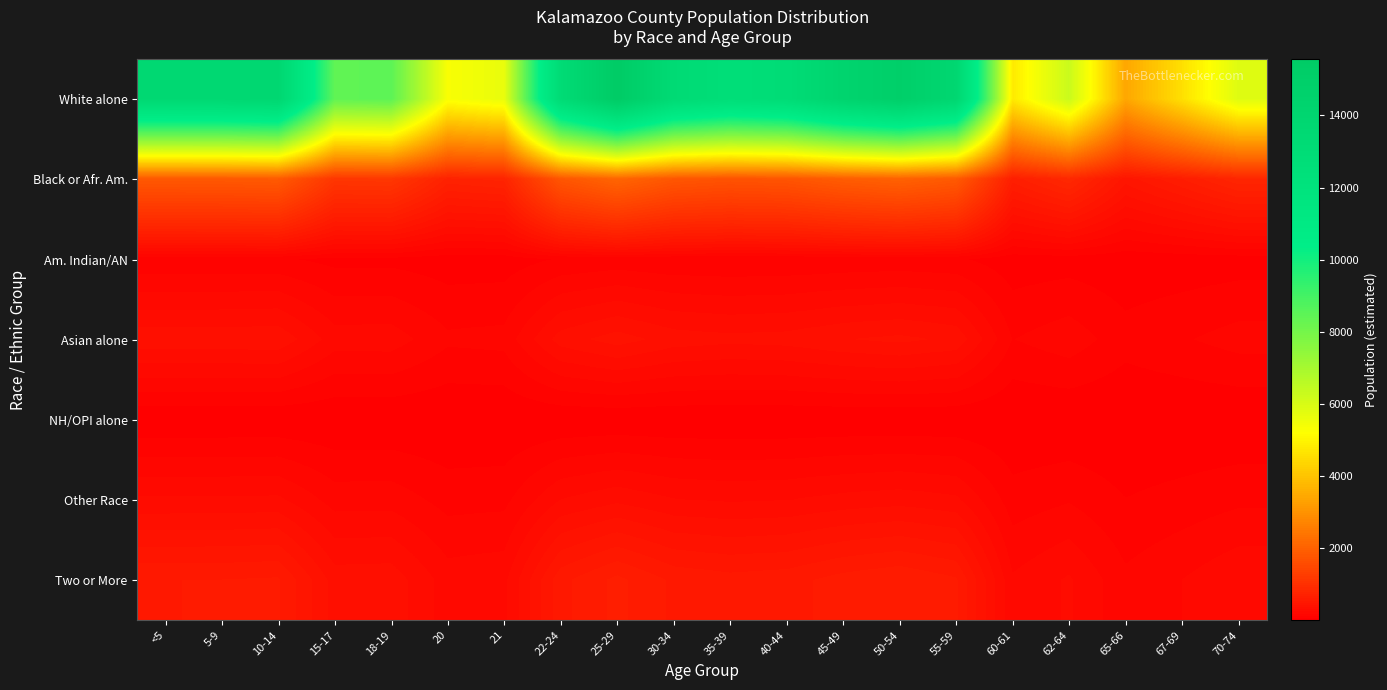

Which series has the widest spread of values?

White alone